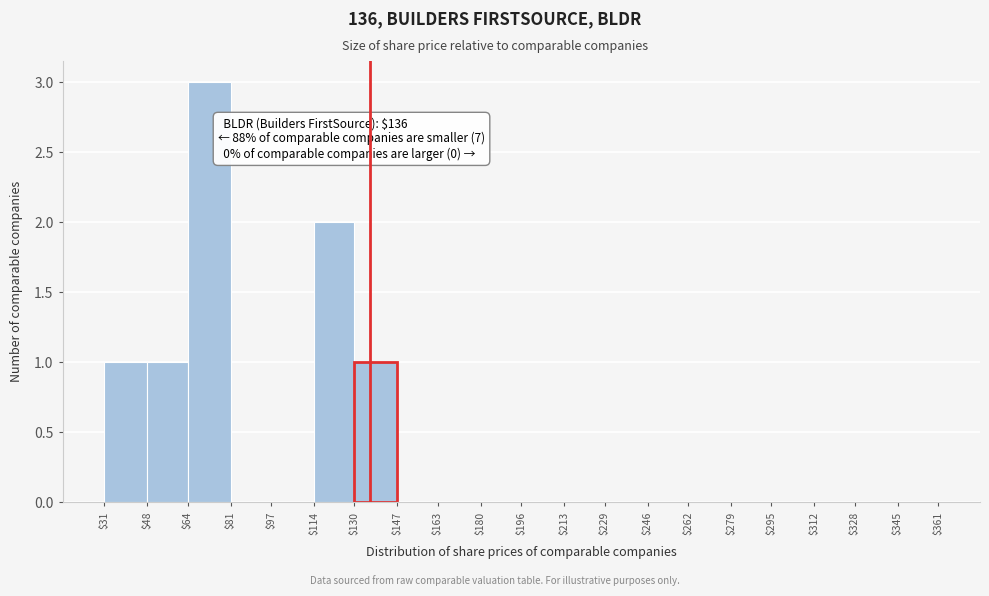

Which range on the x-axis has the tallest bar?

$64 to $81